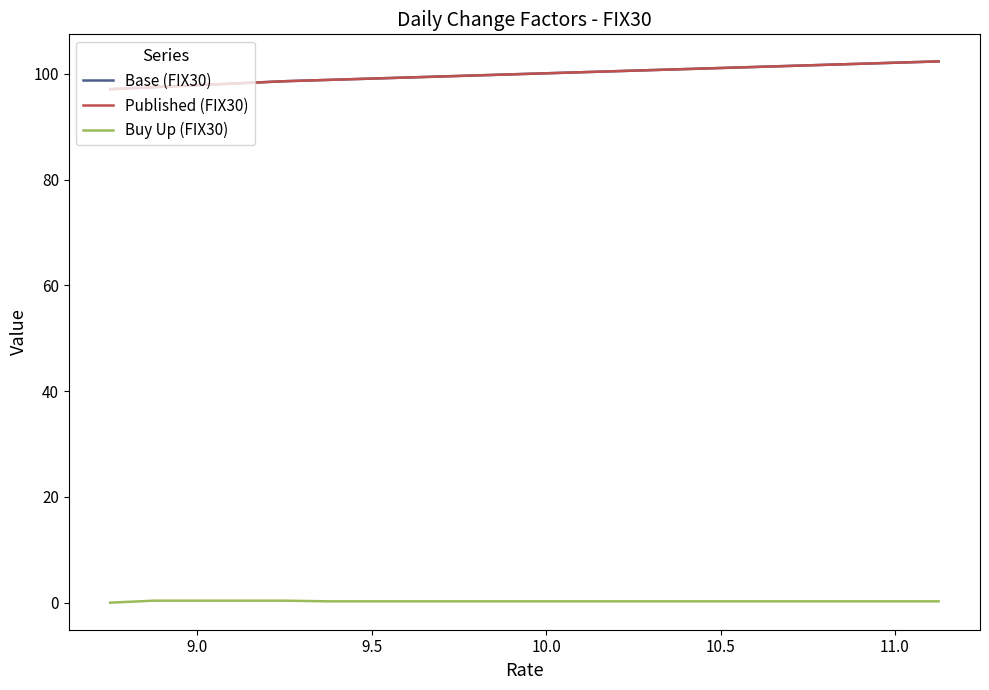

Reading left to right, what are all the values shown in this chart?

Base (FIX30): 97.1	97.5	97.9	98.2	98.6	98.9	99.1	99.4	99.6	99.9	100.1	100.4	100.6	100.9	101.1	101.4	101.6	101.9	102.1	102.4
Published (FIX30): 97.1	97.5	97.9	98.2	98.6	98.9	99.1	99.4	99.6	99.9	100.1	100.4	100.6	100.9	101.1	101.4	101.6	101.9	102.1	102.4
Buy Up (FIX30): 0.0	0.4	0.4	0.4	0.4	0.2	0.2	0.2	0.2	0.2	0.2	0.2	0.2	0.2	0.2	0.2	0.2	0.2	0.2	0.2